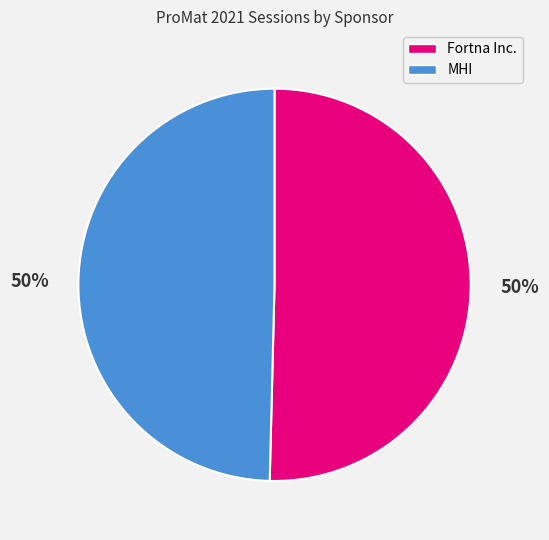

To the nearest percent, what percentage of the pie is Fortna Inc.?

50%